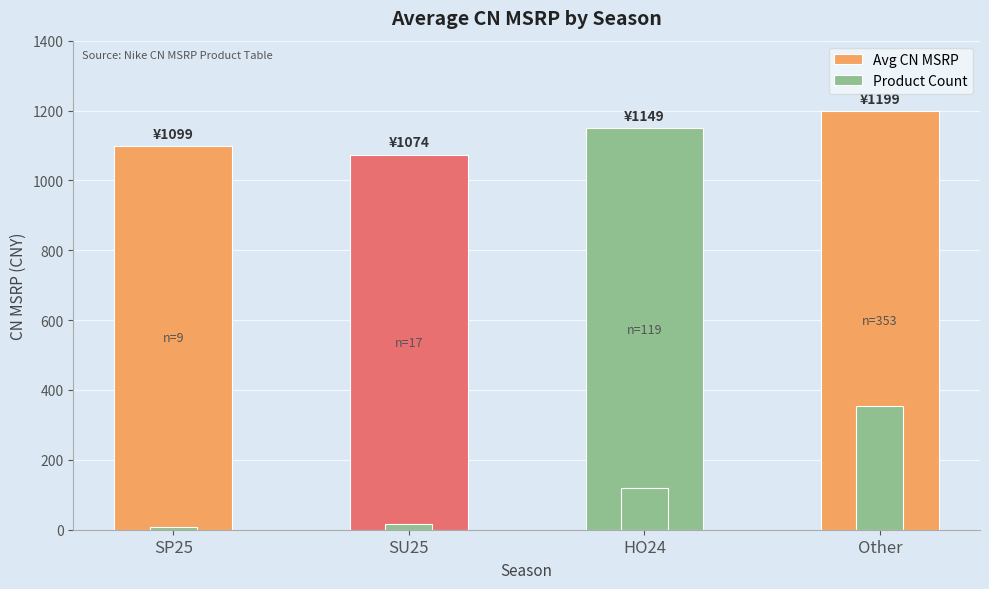

Is it true that Product Count equals 6 at SP25?

False